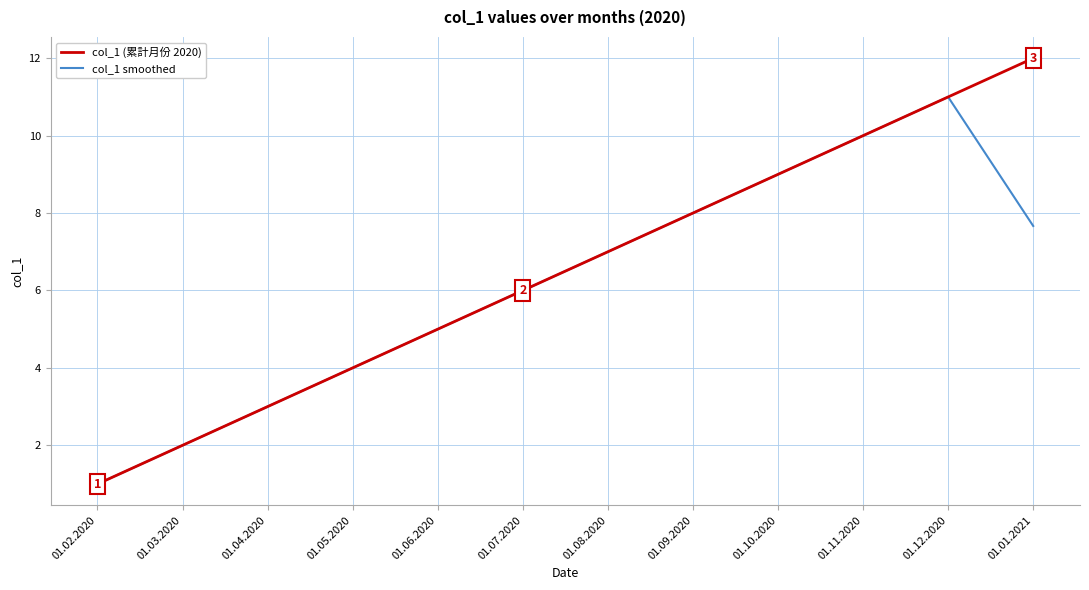

List the labels in order of col_1 (累計月份 2020) value, smallest first.

01.02.2020, 01.03.2020, 01.04.2020, 01.05.2020, 01.06.2020, 01.07.2020, 01.08.2020, 01.09.2020, 01.10.2020, 01.11.2020, 01.12.2020, 01.01.2021